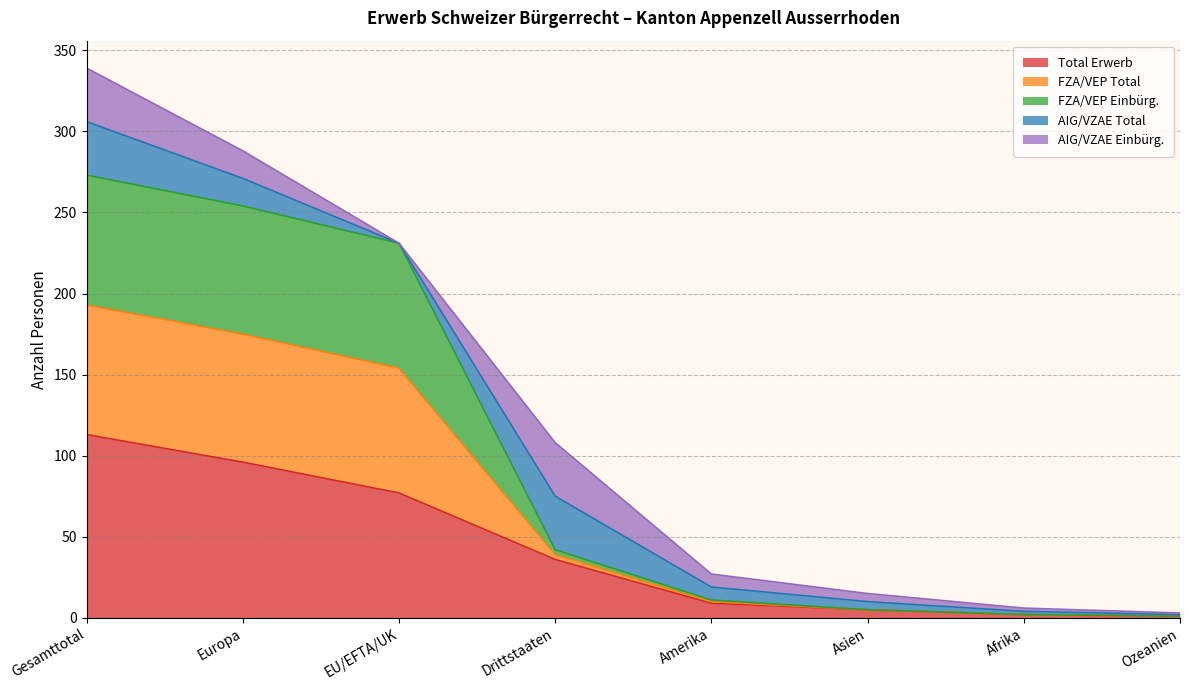

Does the chart have visible grid lines?

Yes